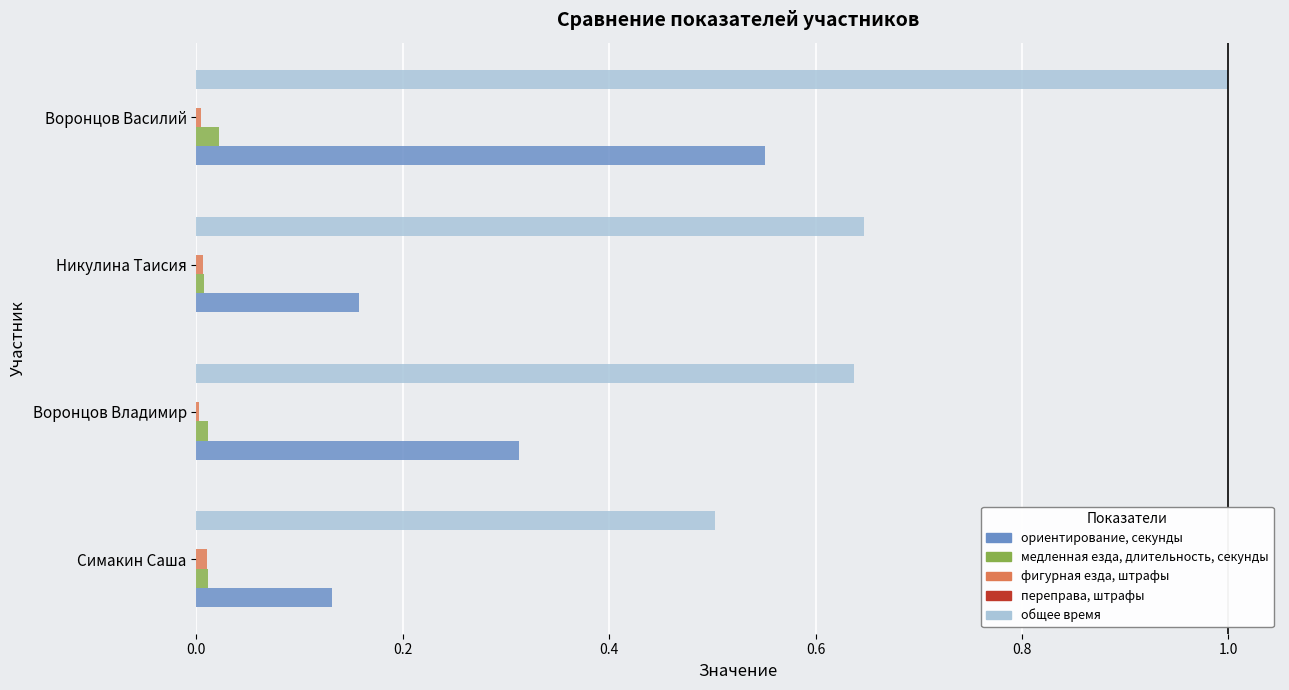

At which category is the sum across all series the highest?

Воронцов Василий